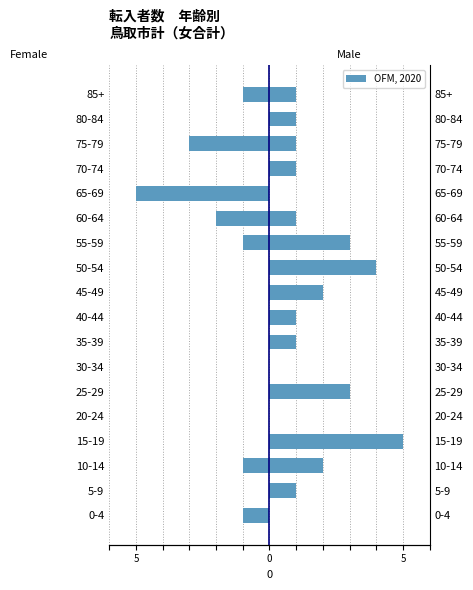

Reading left to right, extract all data points from this chart.

Female: -1	0	-1	0	0	0	0	0	0	0	0	-1	-2	-5	0	-3	0	-1
Male: 0	1	2	5	0	3	0	1	1	2	4	3	1	0	1	1	1	1